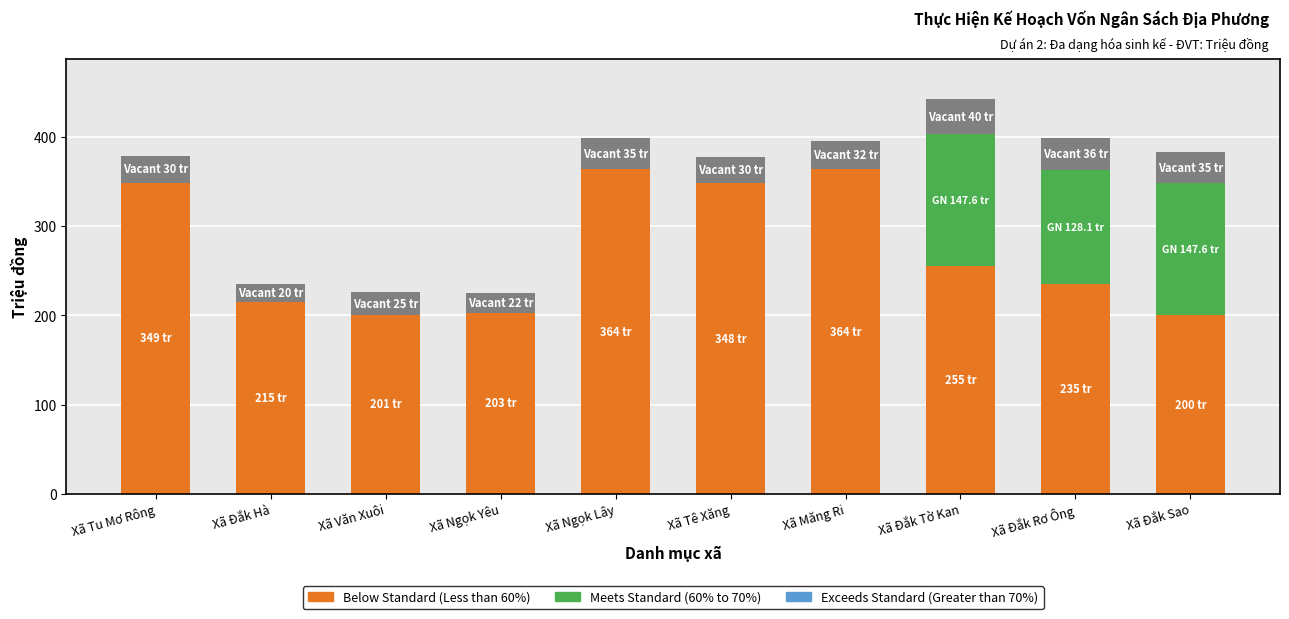

At which category is the sum across all series the highest?

Xã Đắk Tờ Kan